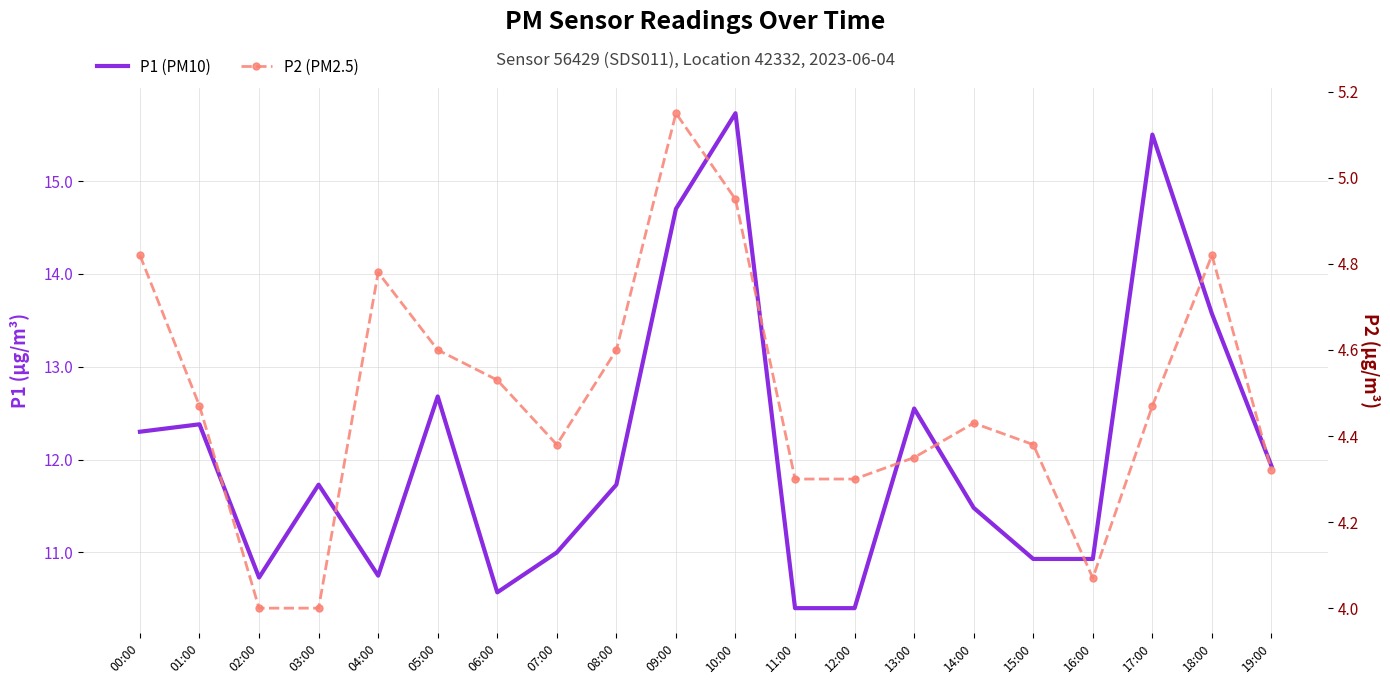

List the labels in order of P2 (PM2.5) value, smallest first.

02:00, 03:00, 16:00, 11:00, 12:00, 19:00, 13:00, 07:00, 15:00, 14:00, 01:00, 17:00, 06:00, 05:00, 08:00, 04:00, 00:00, 18:00, 10:00, 09:00